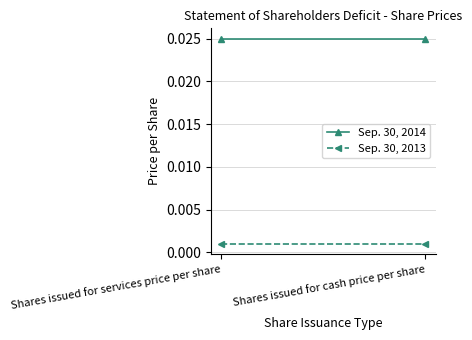

Rank the series at Shares issued for services price per share from lowest to highest value.

Sep. 30, 2013, Sep. 30, 2014